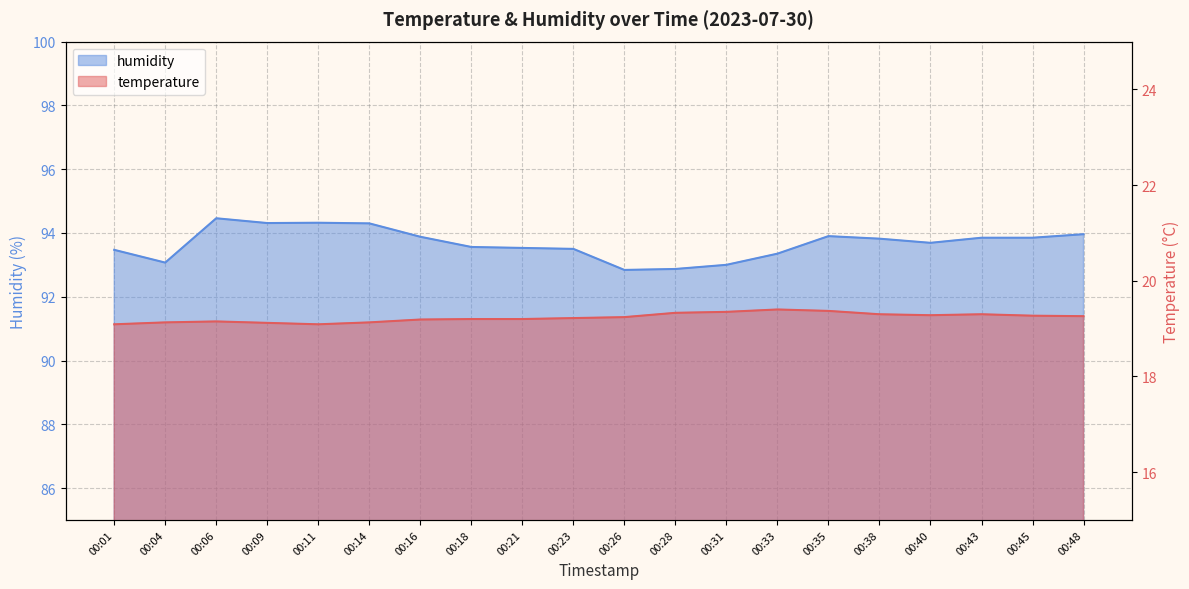

True or false: temperature and humidity cross at least once.

False